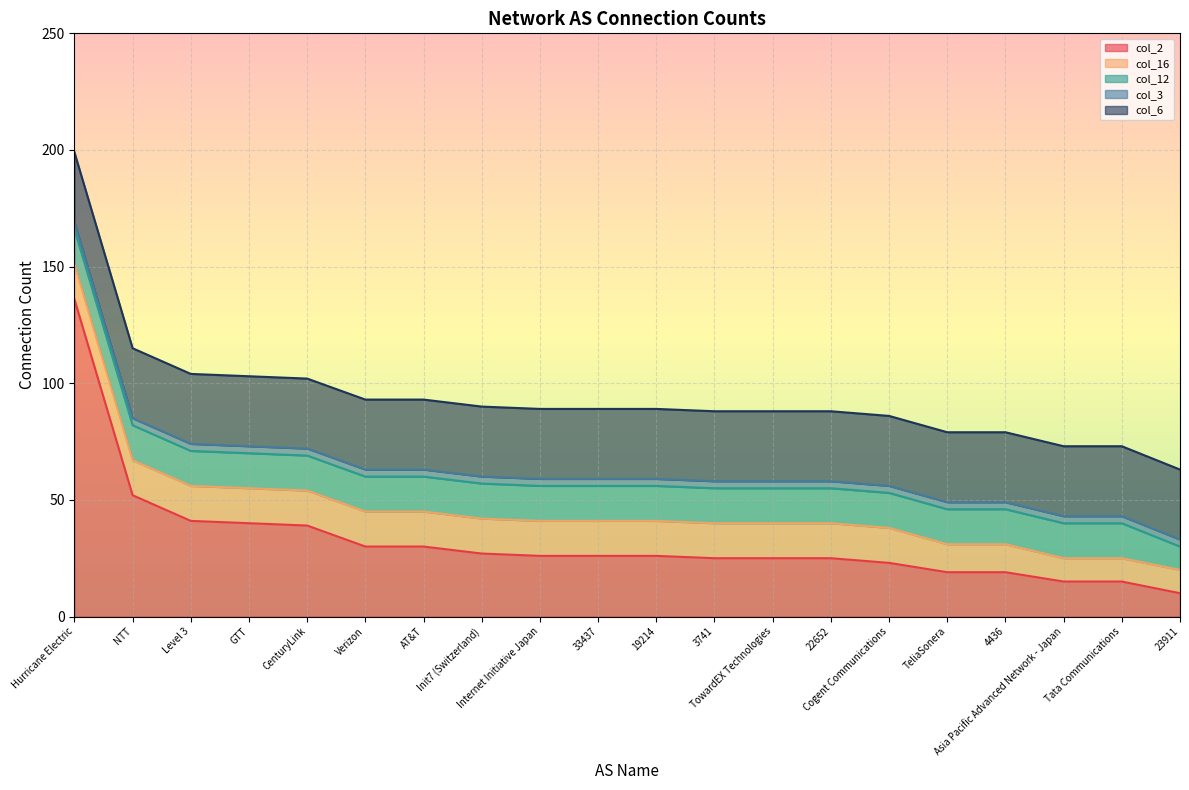

Is it true that col_16 equals 15 at 22652?

True